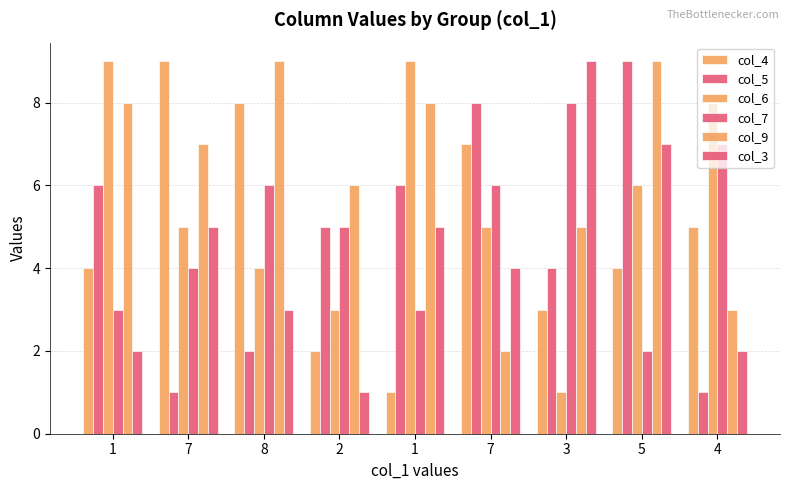

How many bars are there in total?

54